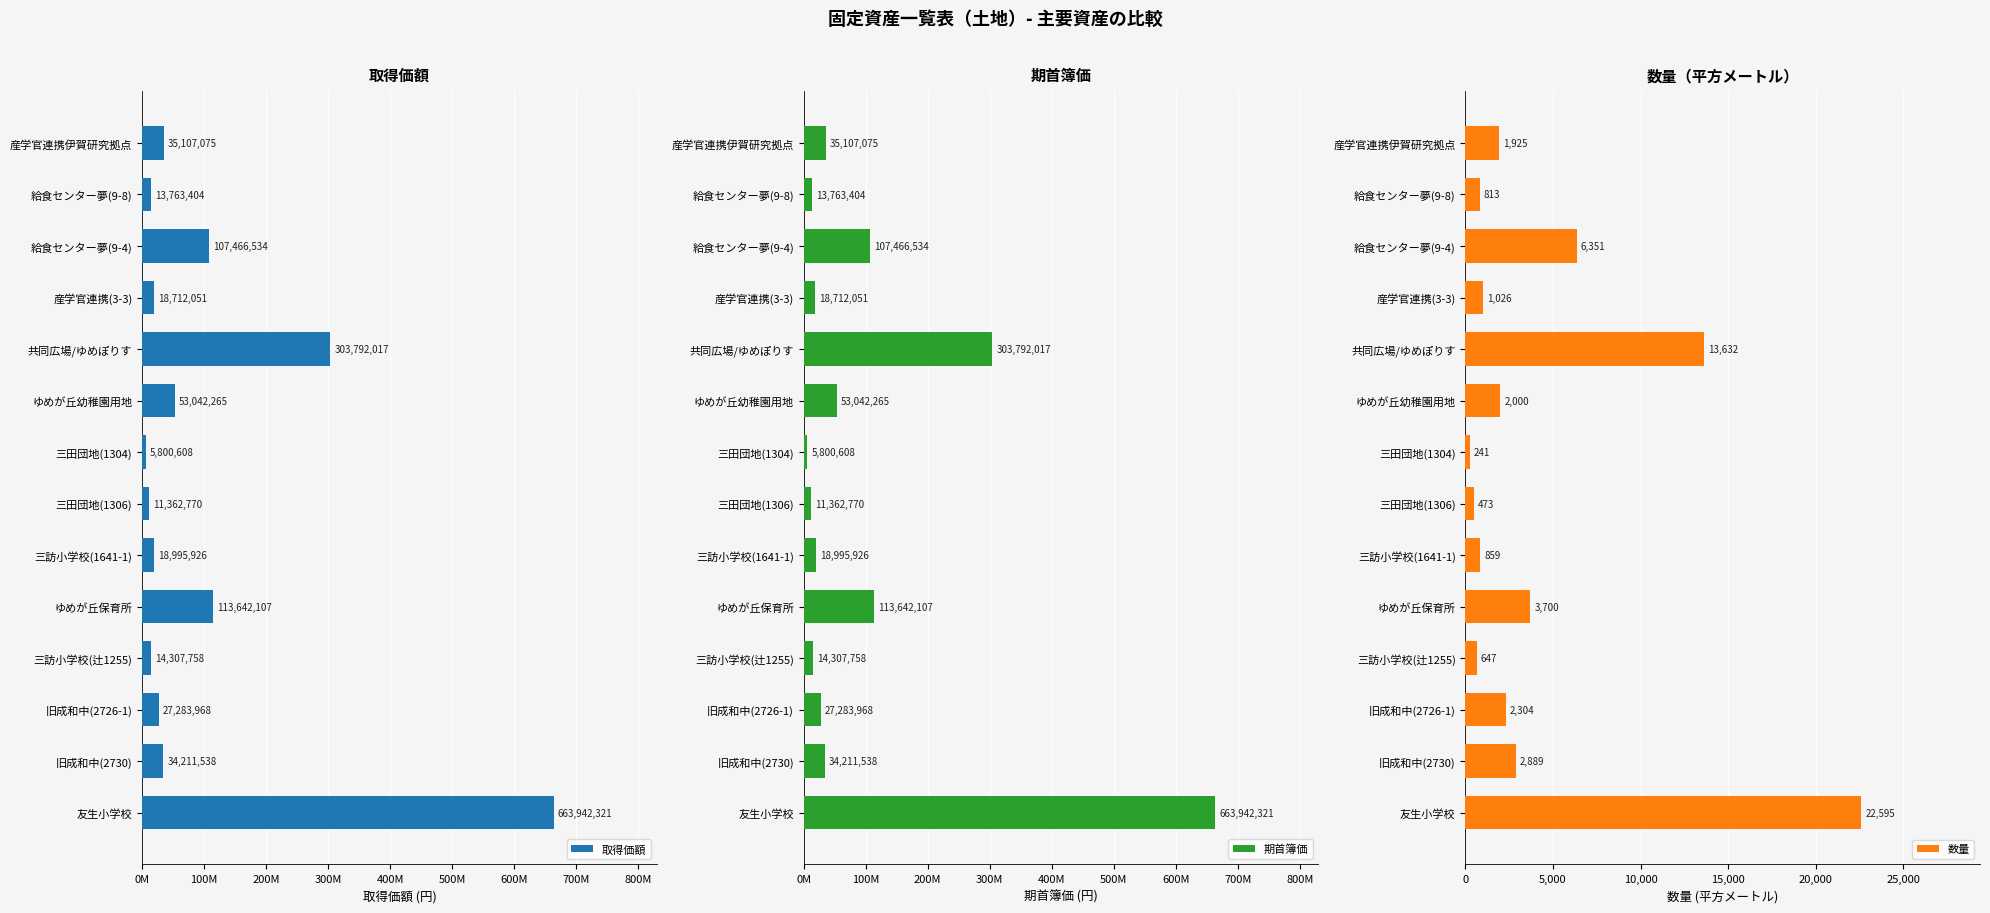

At which label is 期首簿価 closest to 334871464?

共同広場/ゆめぽりす